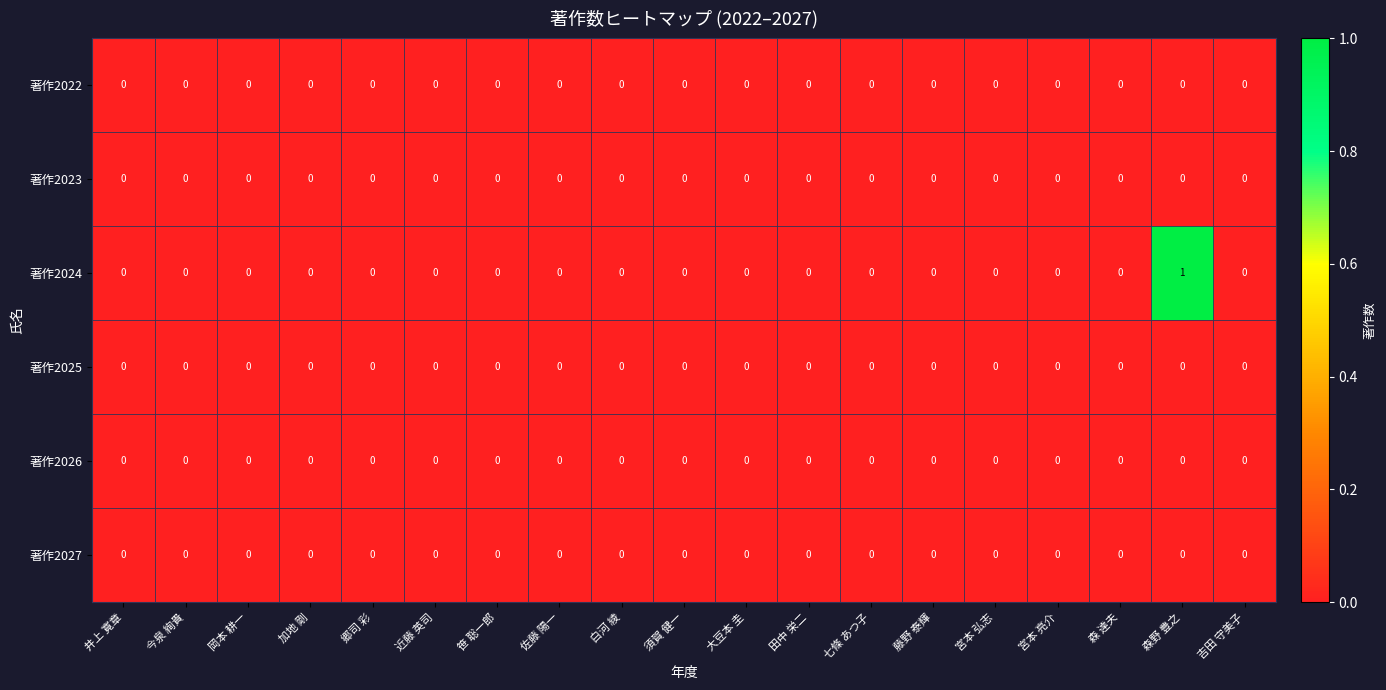

Which series has the largest range (max minus min)?

著作2024